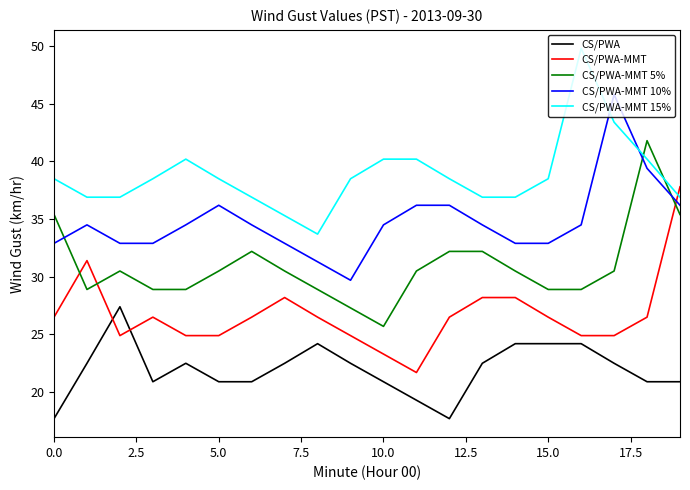

Which series has the largest total across all categories?

CS/PWA-MMT 15%